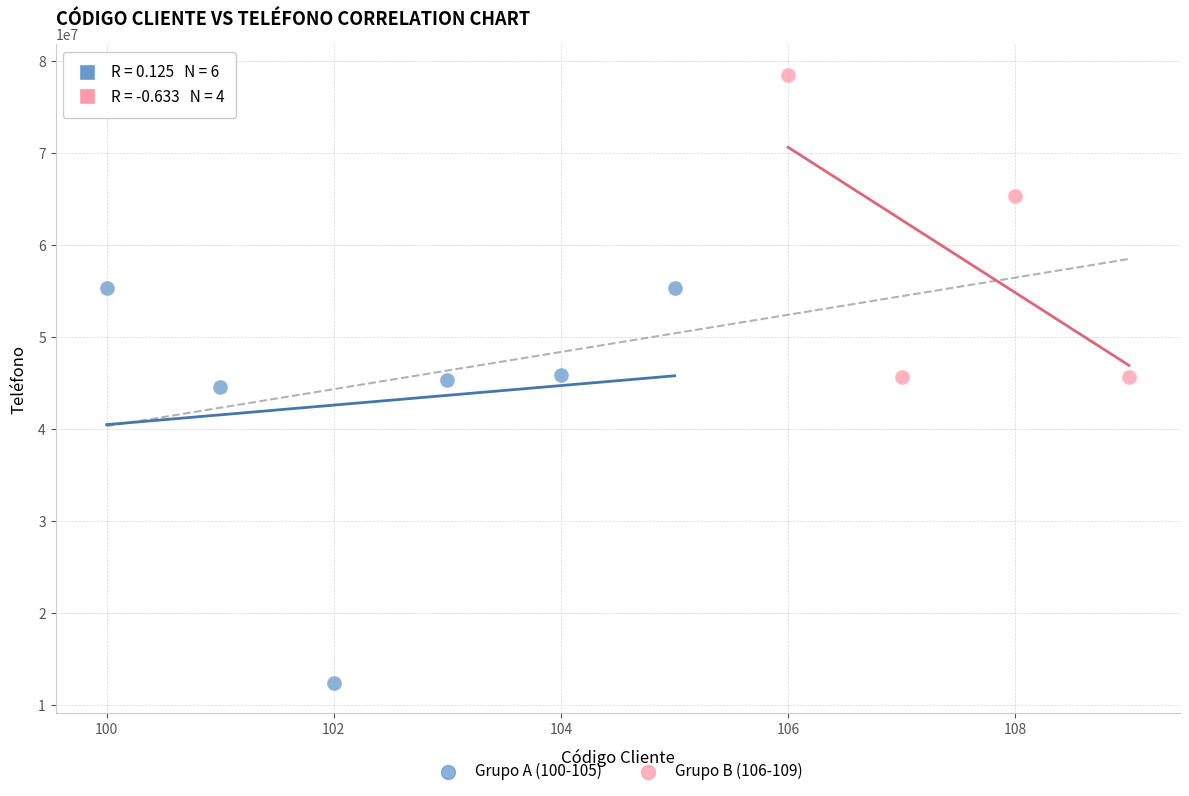

Which series has the widest spread of Y values?

Grupo A (100-105)